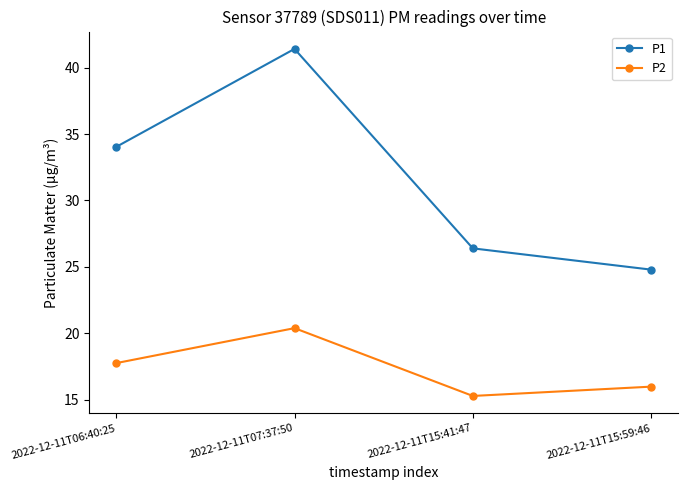

What is the difference between the P2 values at 2022-12-11T15:41:47 and 2022-12-11T07:37:50?

5.1